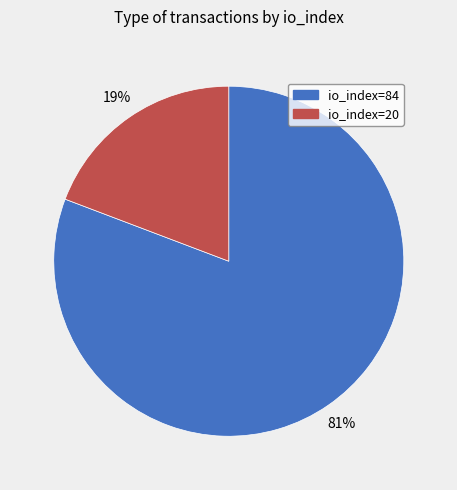

Does io_index=20 represent more than half of the total?

No